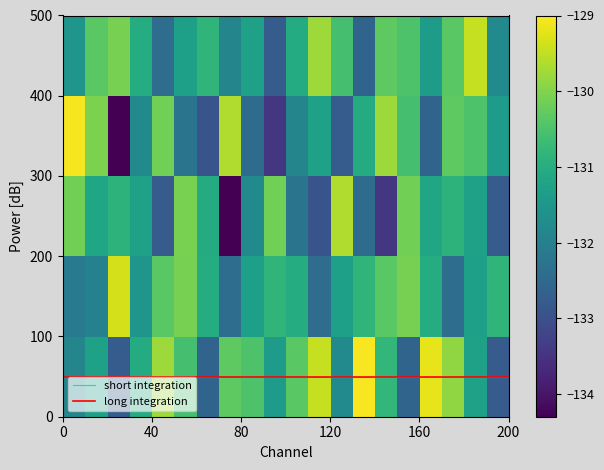

What is the smallest value displayed?

-134.3